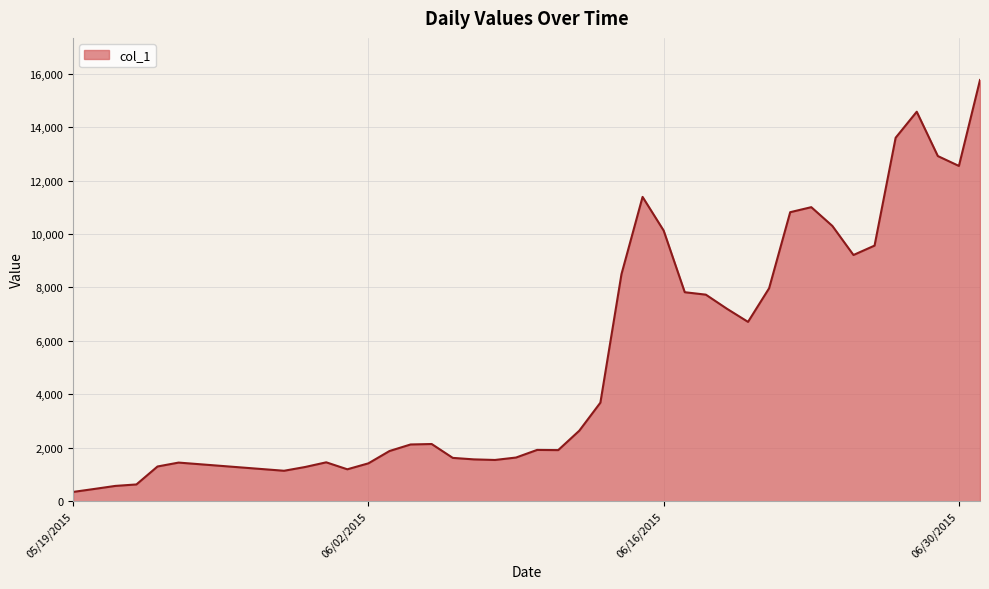

What is the greatest value displayed?

15763